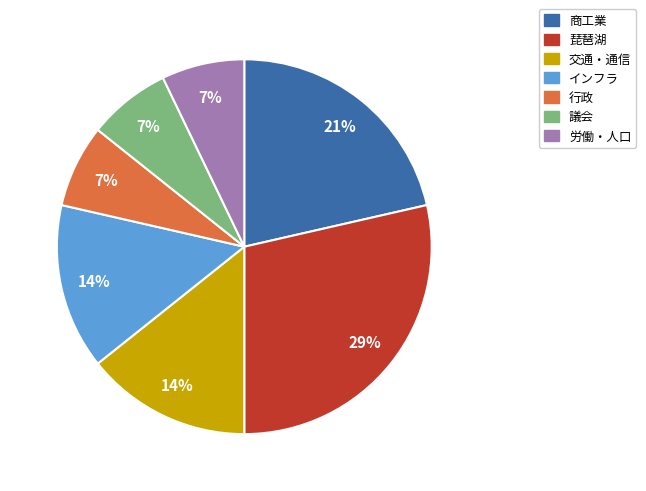

To the nearest percent, what is the difference between the 議会 and 商工業 slice percentages?

14%